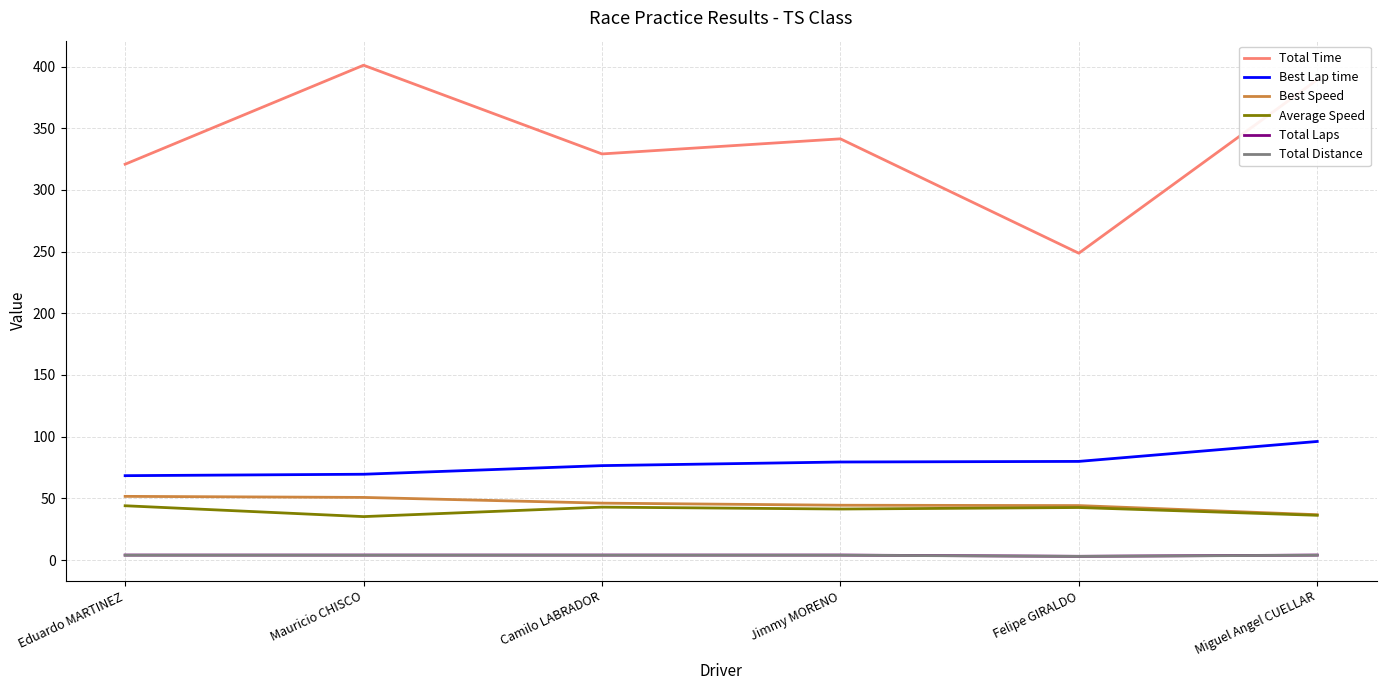

Which series has the largest total across all categories?

Total Time